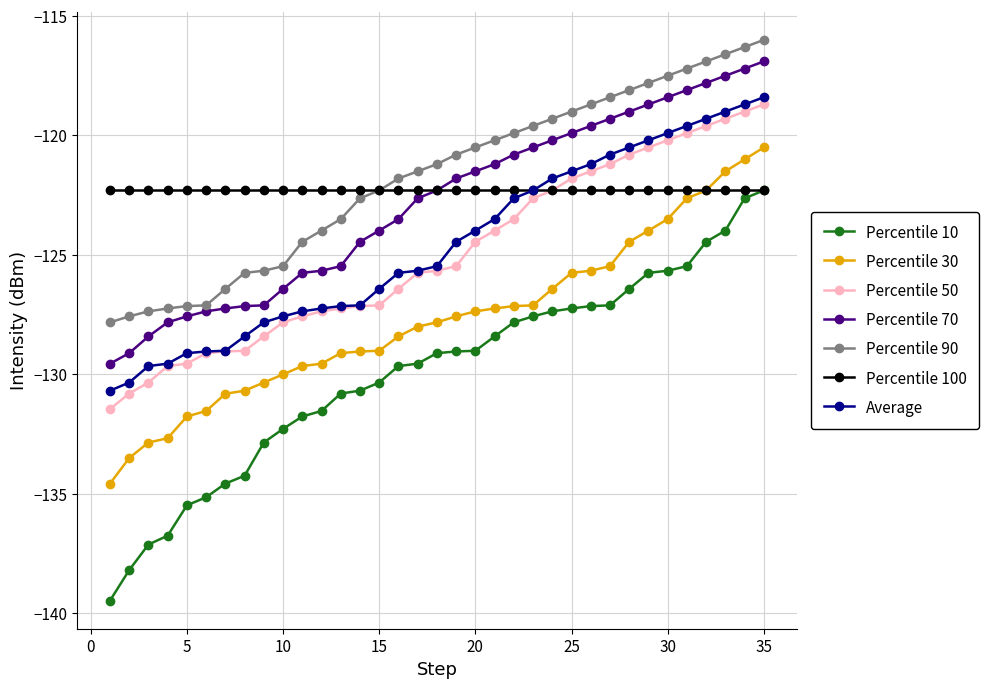

True or false: Percentile 10 and Percentile 30 cross at least once.

False